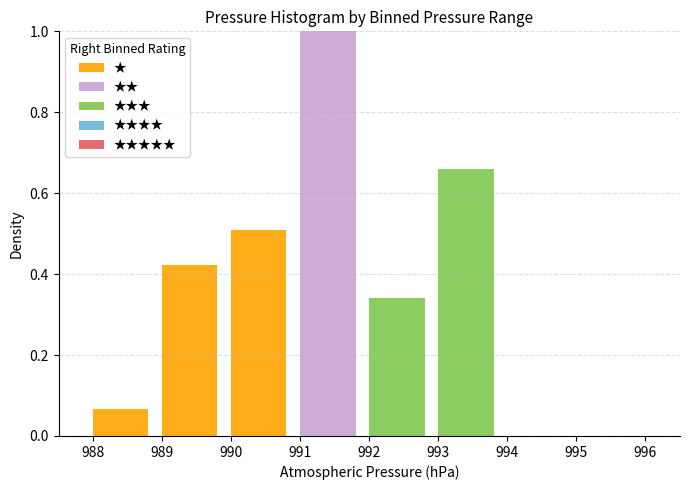

At which category is the sum across all series the highest?

991